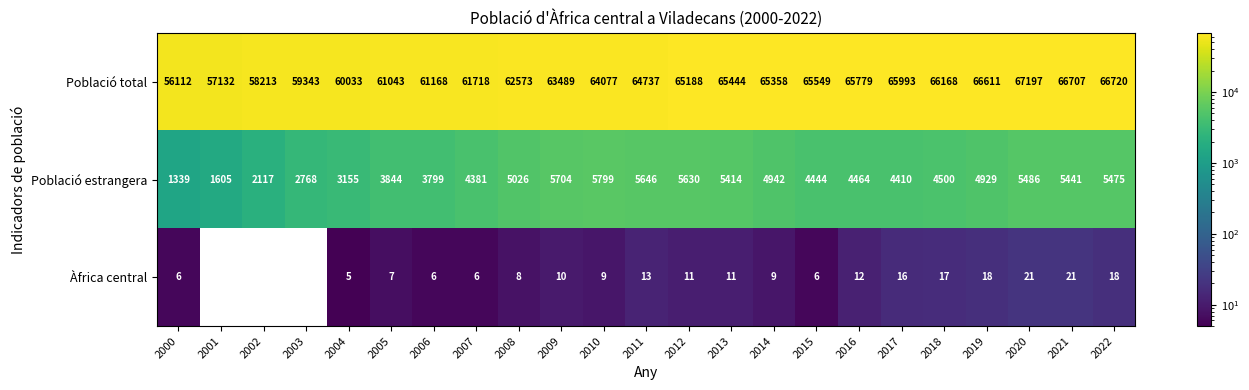

Is it true that Població total equals 57132 at 2001?

True